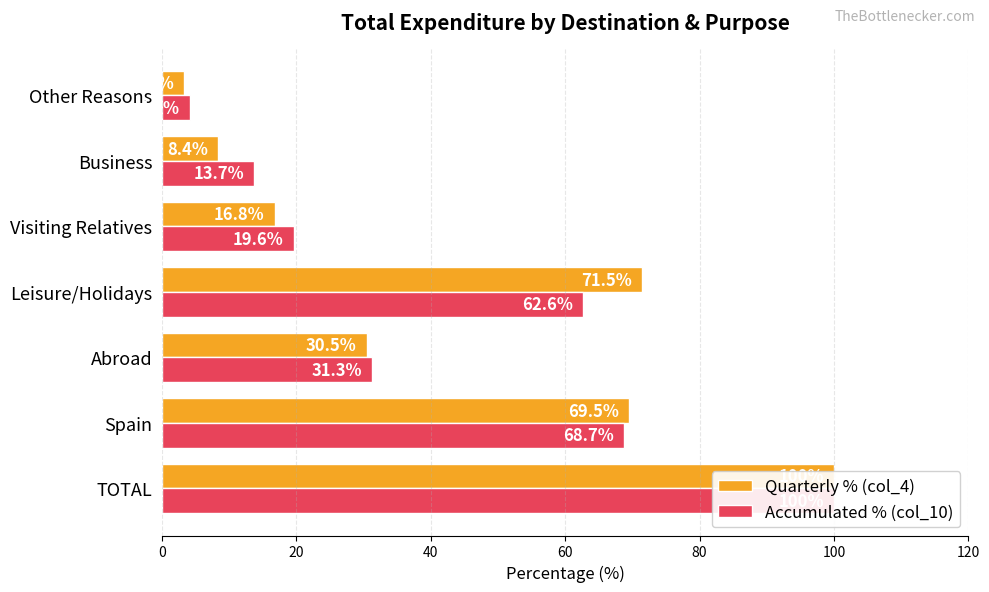

Which series has the largest range (max minus min)?

Quarterly % (col_4)